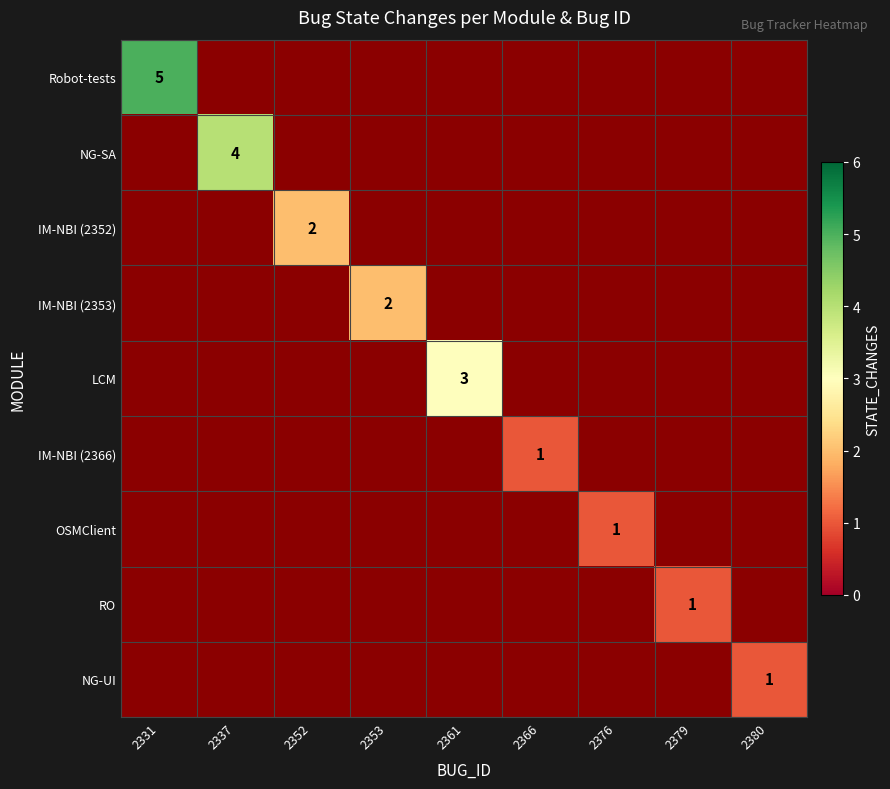

At how many categories does at least one series exceed 0?

9